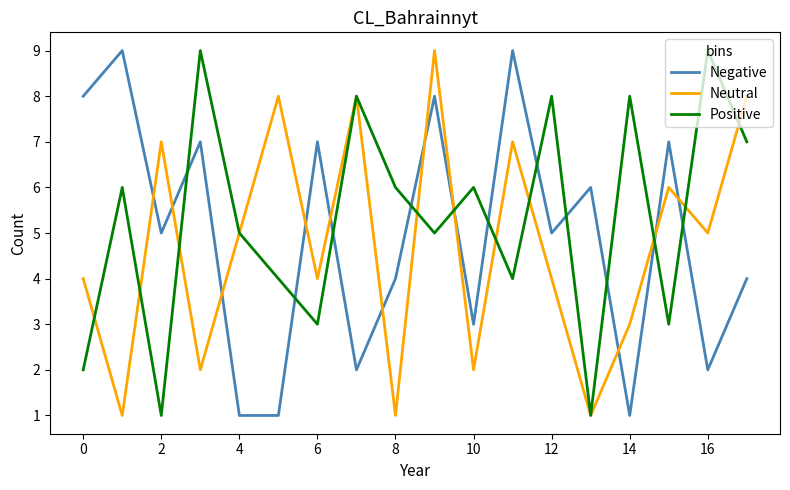

What is the sum of all Positive values?

95